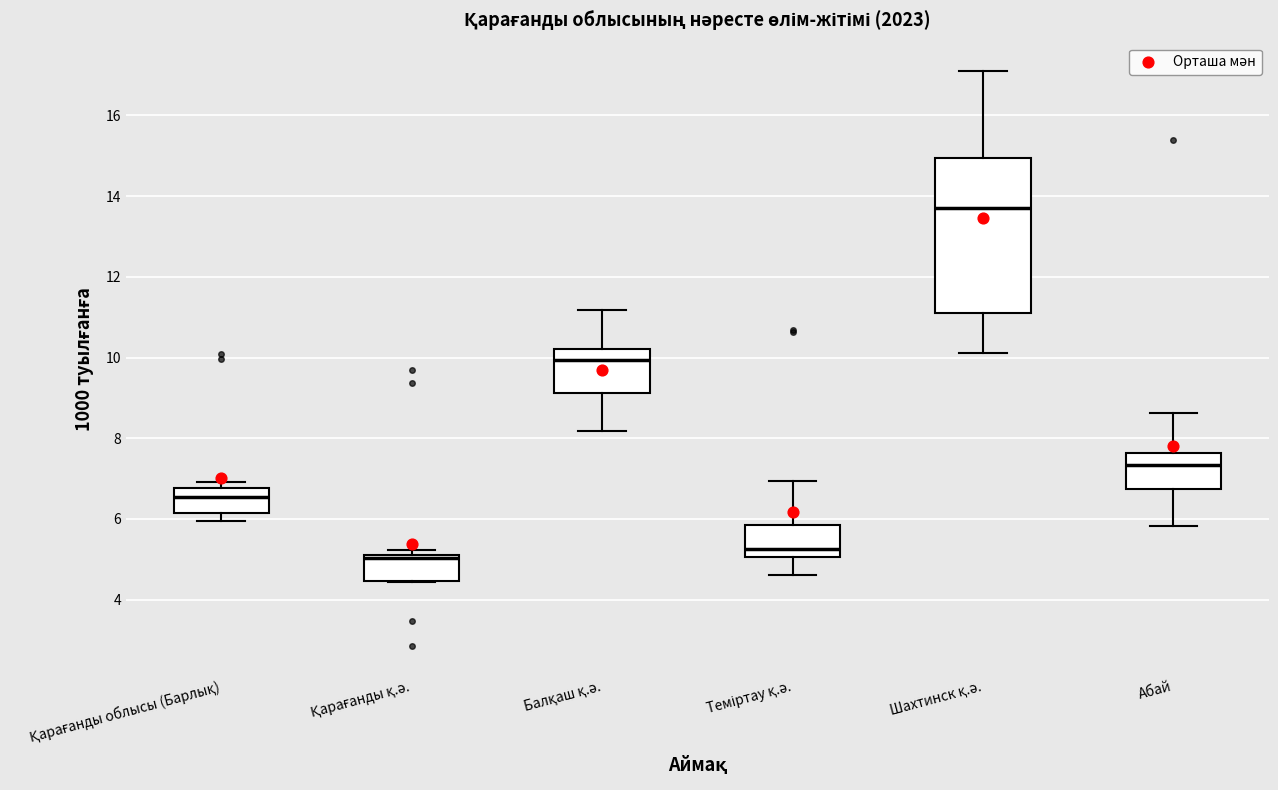

Where does the median line of the box for Қарағанды облысы (Барлық) sit on the y-axis? The values are not printed on the chart, so give them approximately, as read against the axis.

6.6